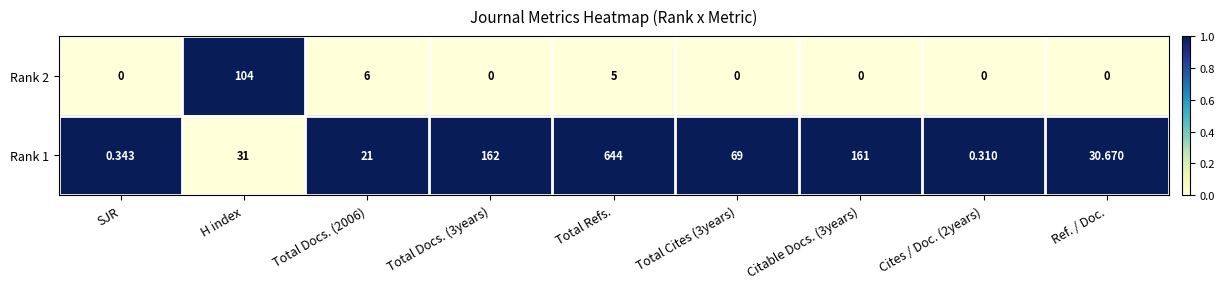

Is the value of Rank 1 at Total Refs. greater than the value of Rank 2 at Citable Docs. (3years)?

Yes